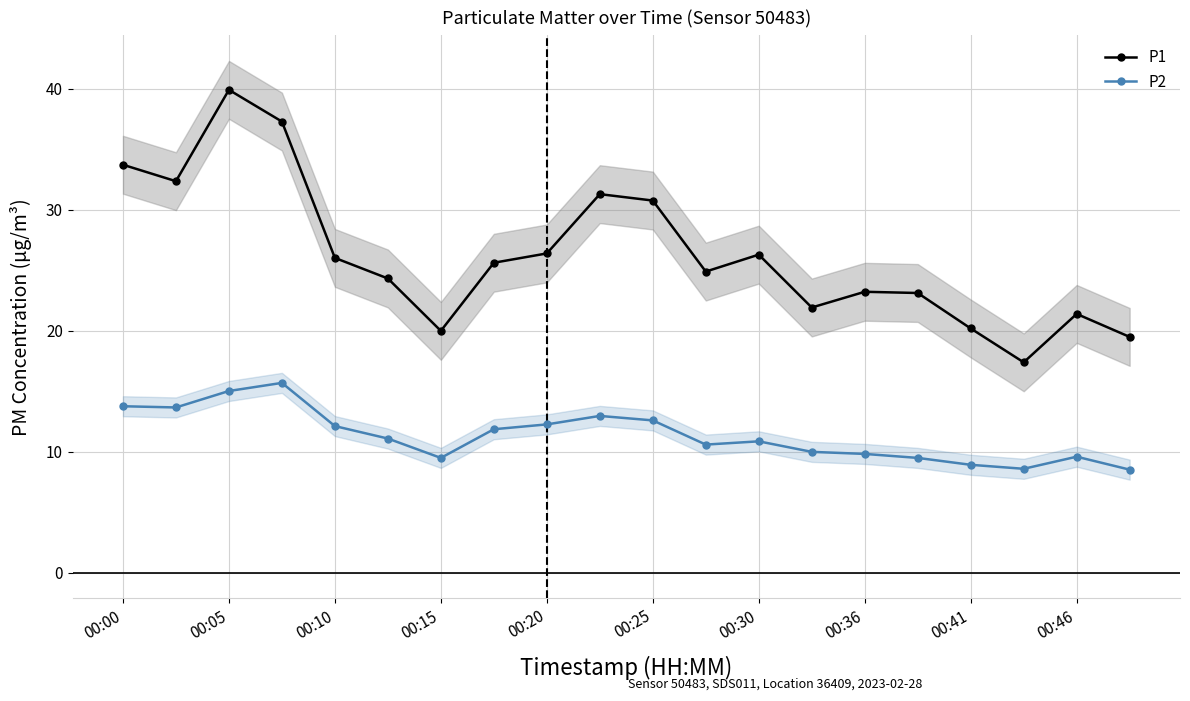

True or false: P2 and P1 intersect in this chart.

False